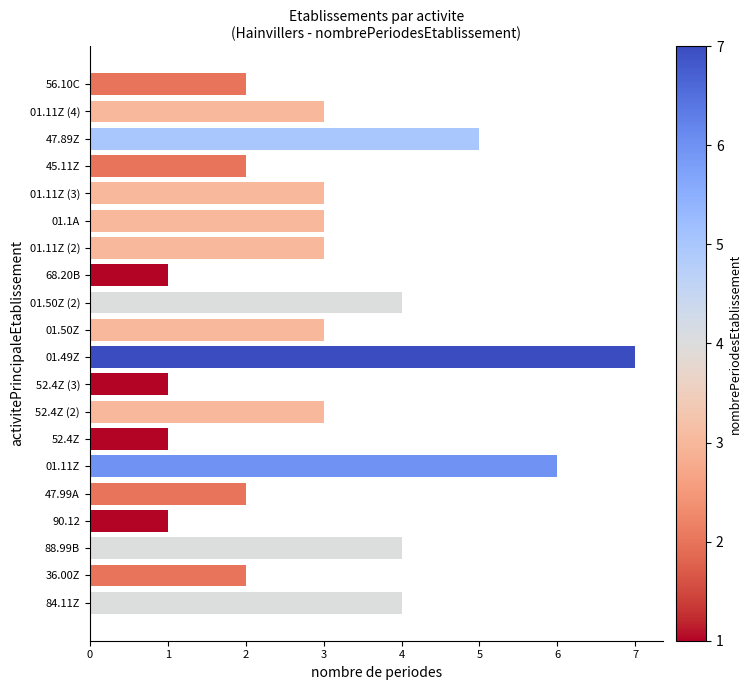

What is the change in value from 01.50Z to 47.89Z?

+2